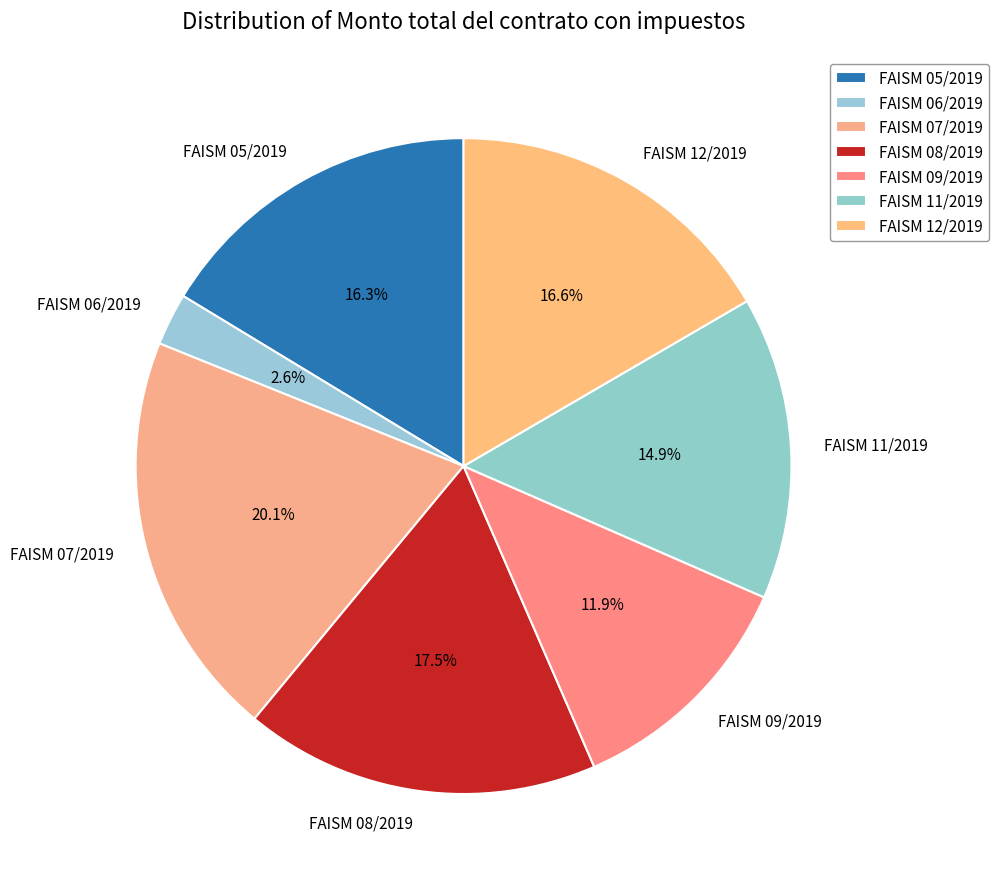

How many slices are in this pie chart?

7